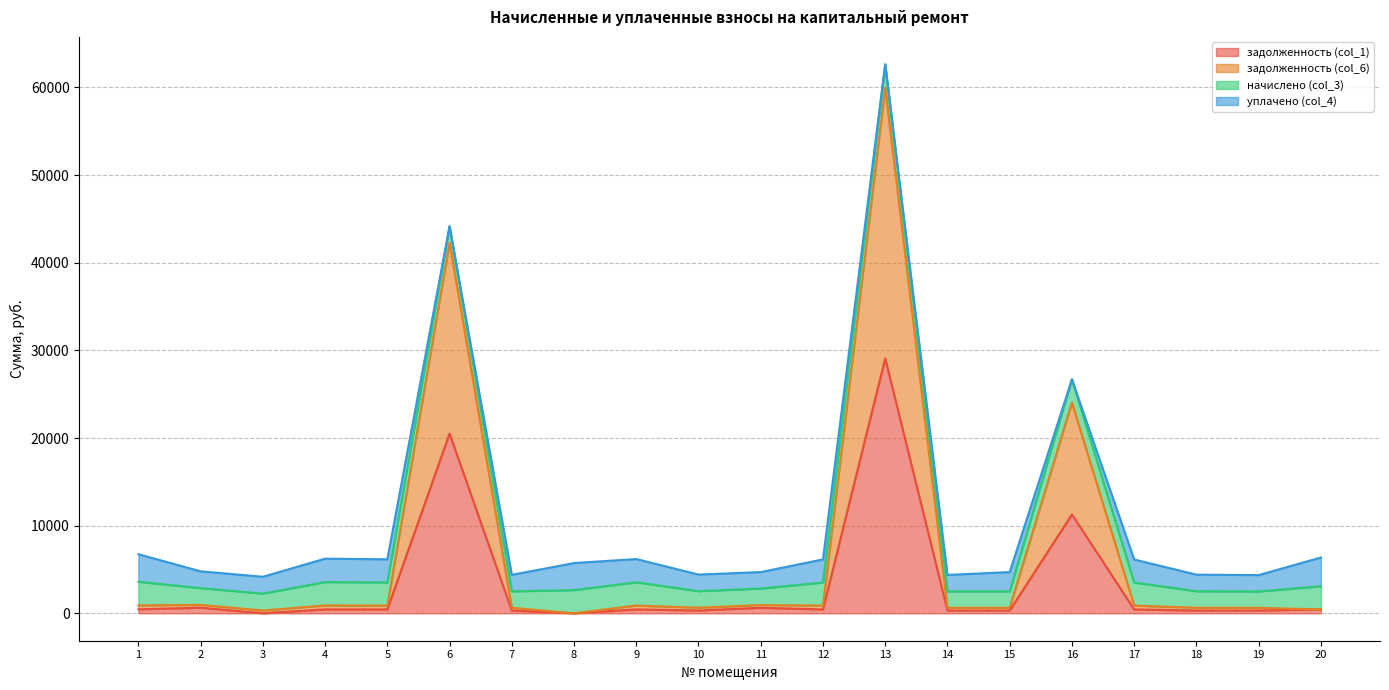

How many data points in задолженность (col_1) are less than 439?

9